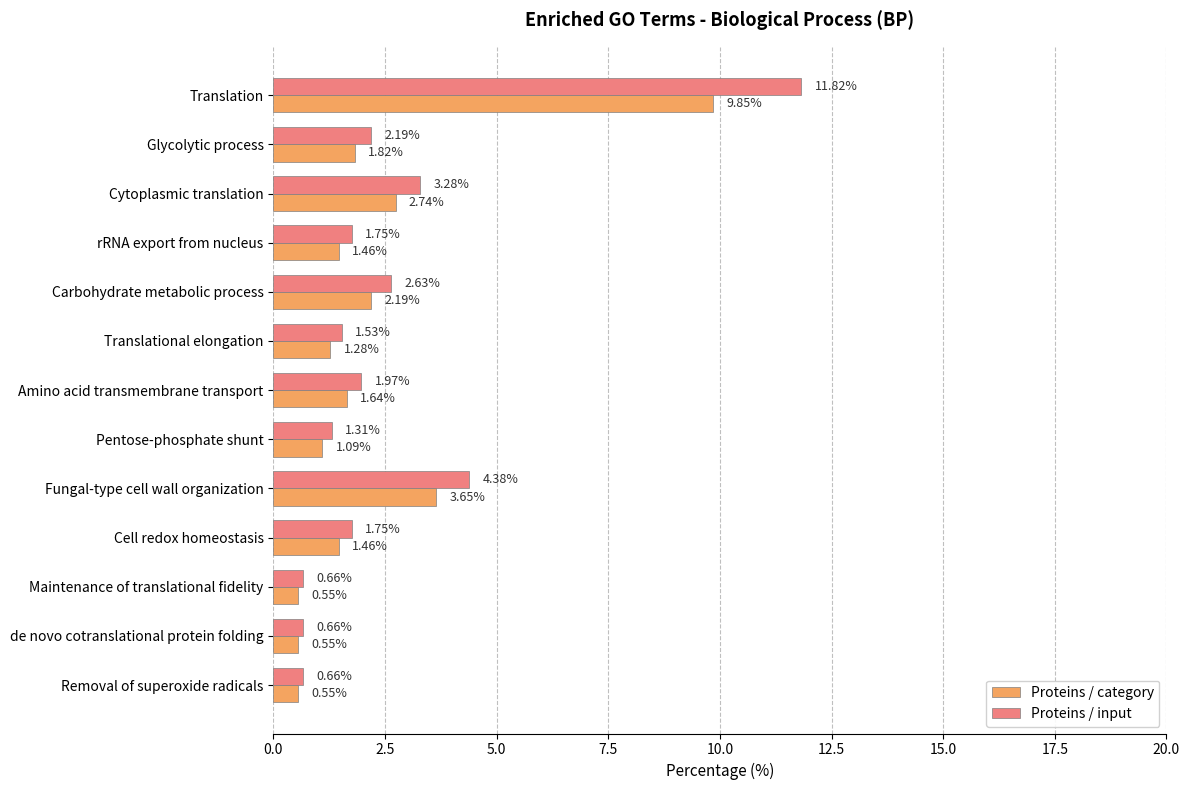

What is the difference between the maximum and minimum values in the Proteins / category series?

9.3